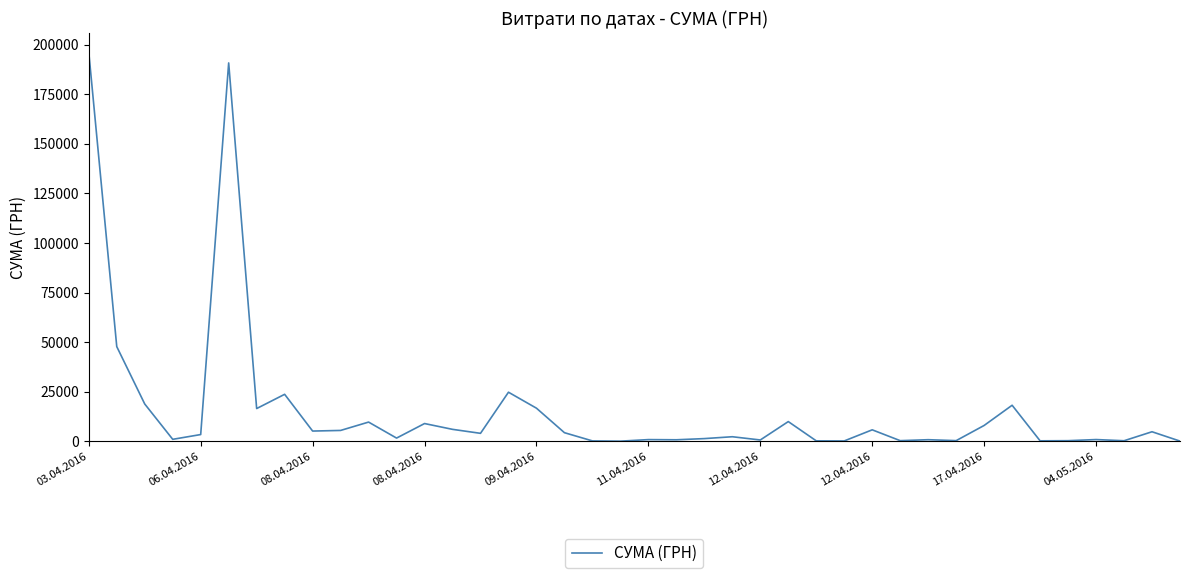

What is the difference between the maximum and minimum values?

196064.1